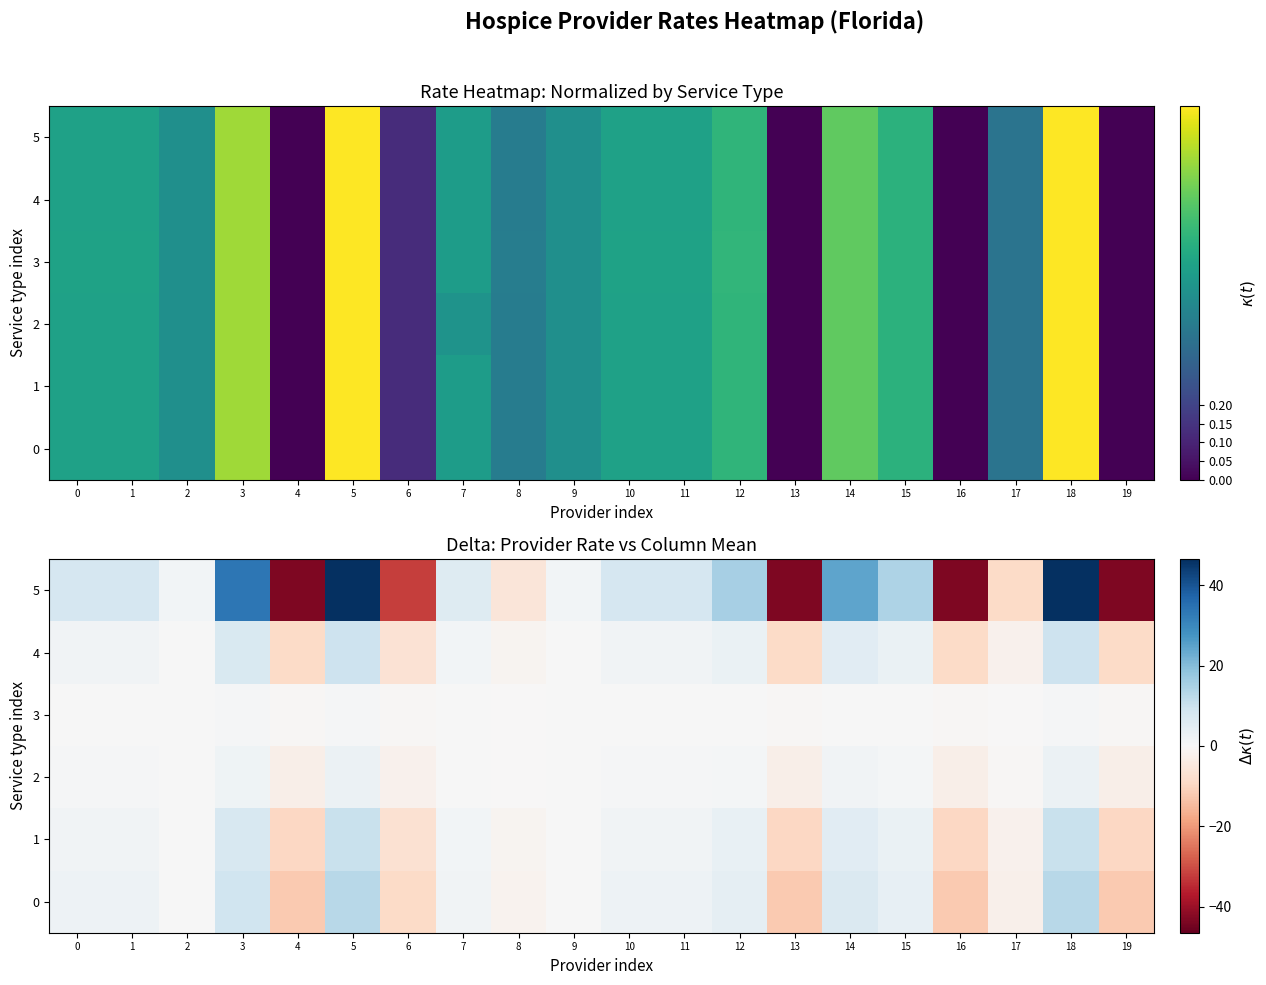

Is it true that 2 equals 0.5 at 11?

True